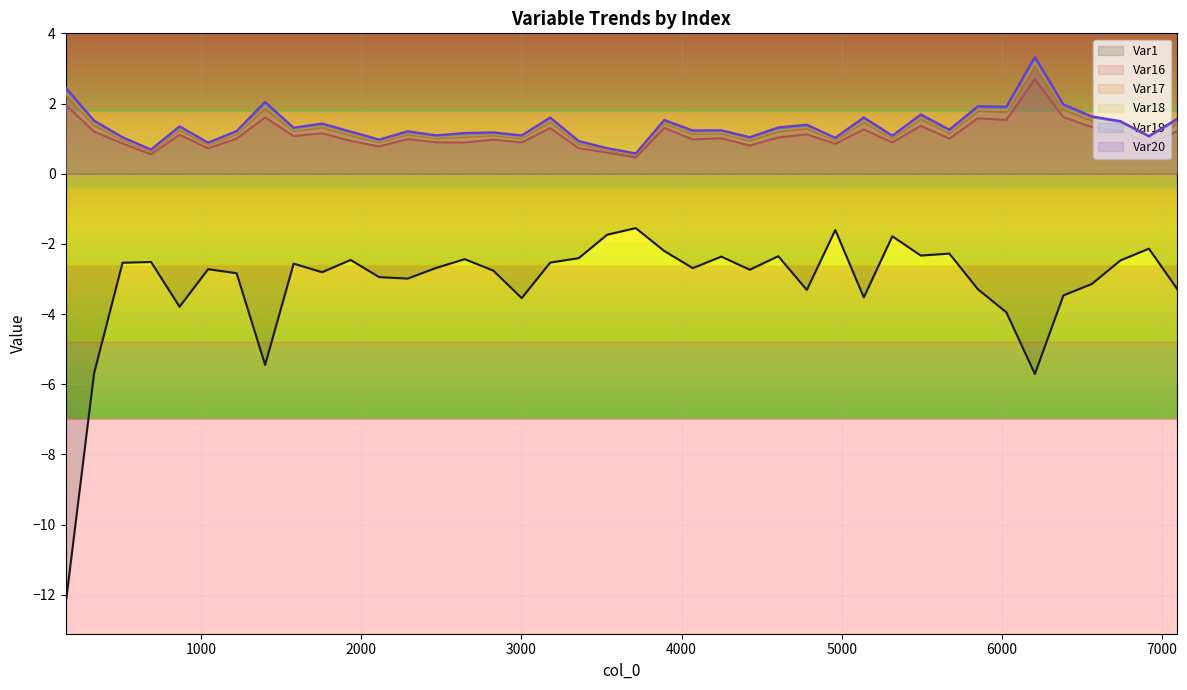

What is the value of the Var20 point at the 16th from the left?

1.2